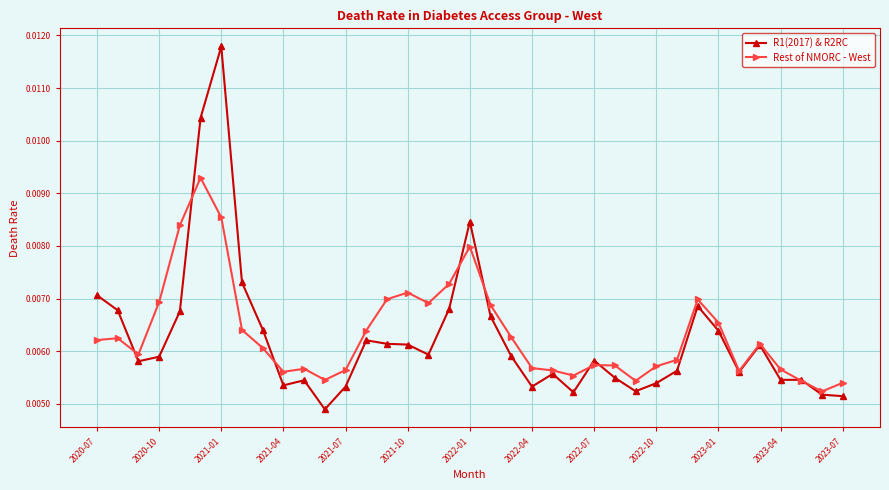

Does the chart display data point markers on the line(s)?

Yes